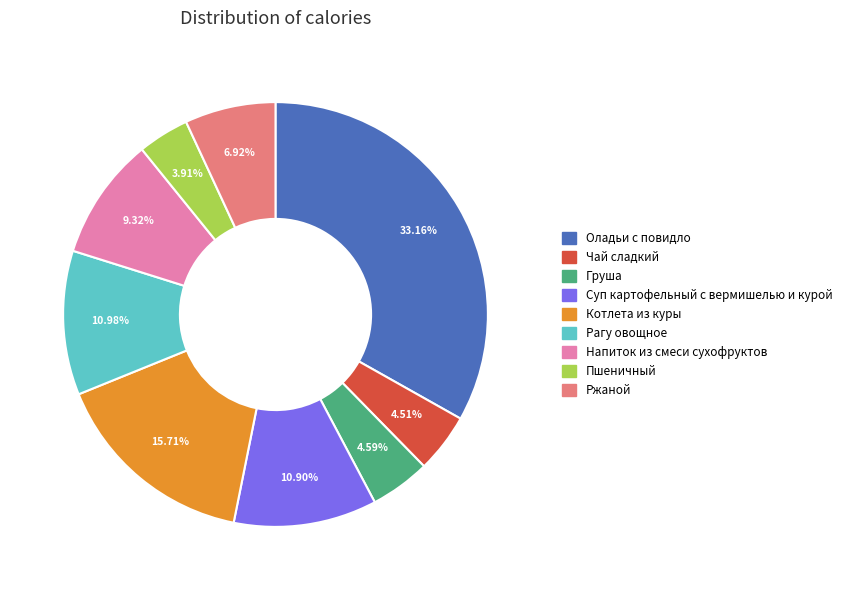

To the nearest percent, what portion does Суп картофельный с вермишелью и курой represent?

11%